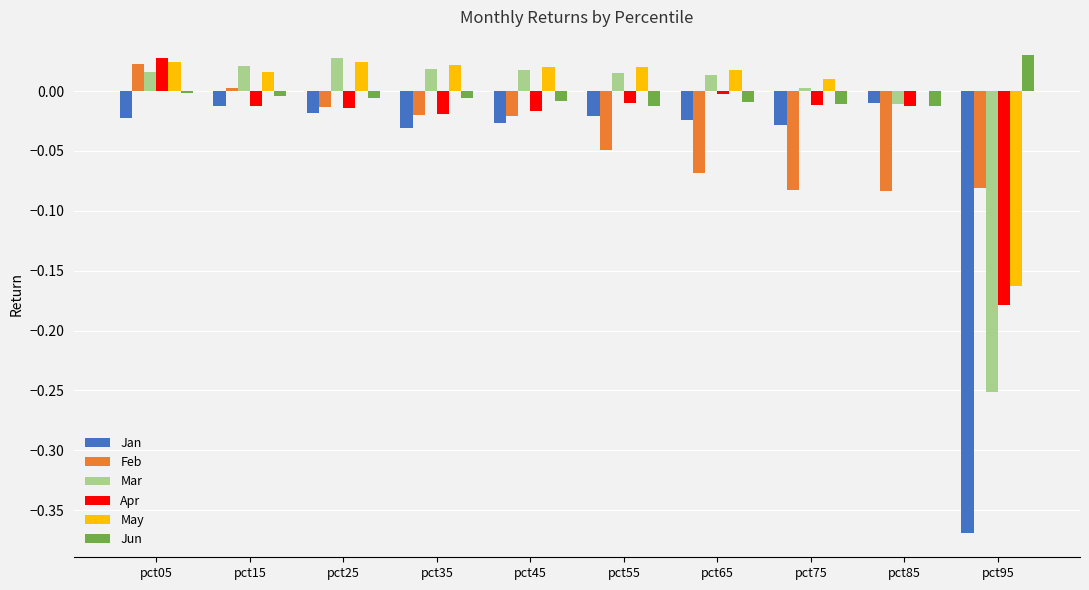

How many distinct data groups are displayed?

6